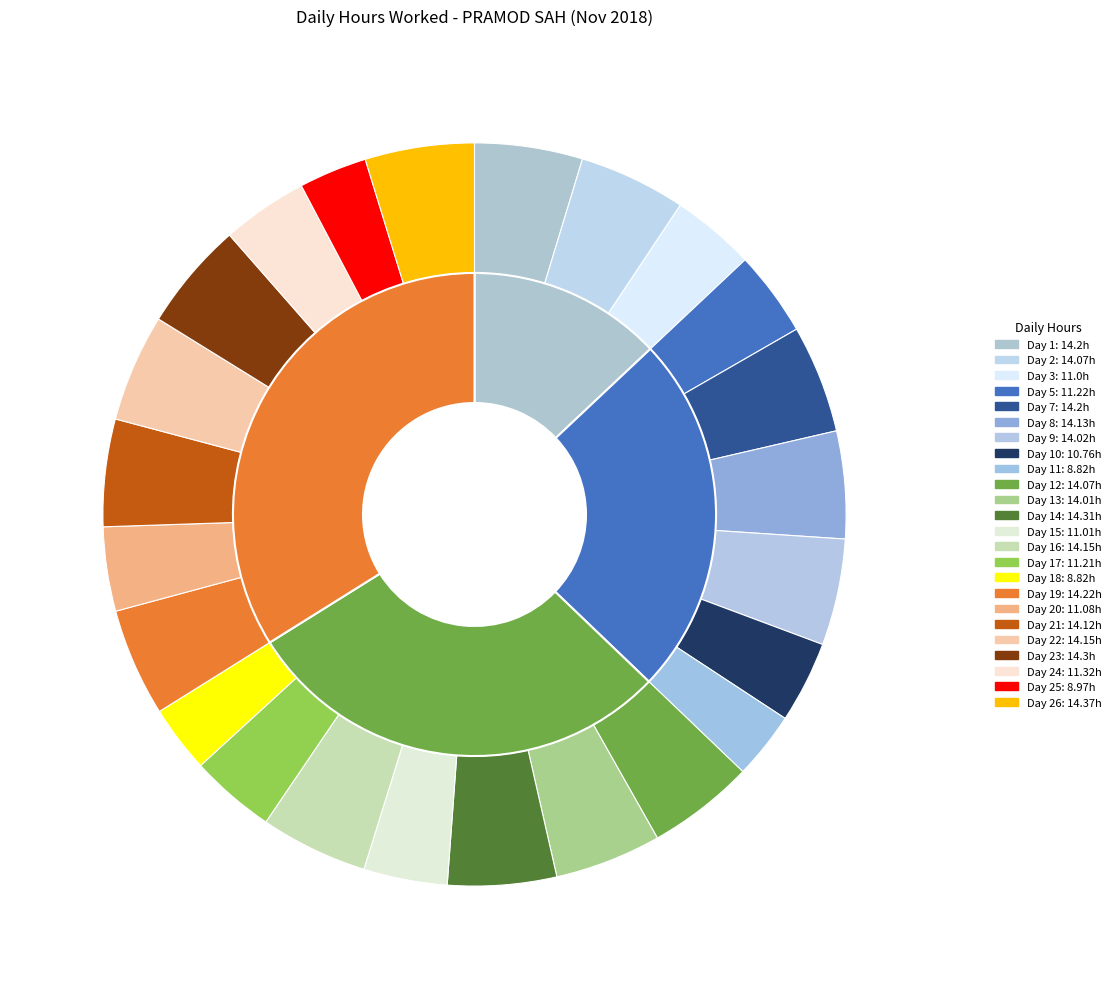

Is there any slice that represents more than half of the pie?

No